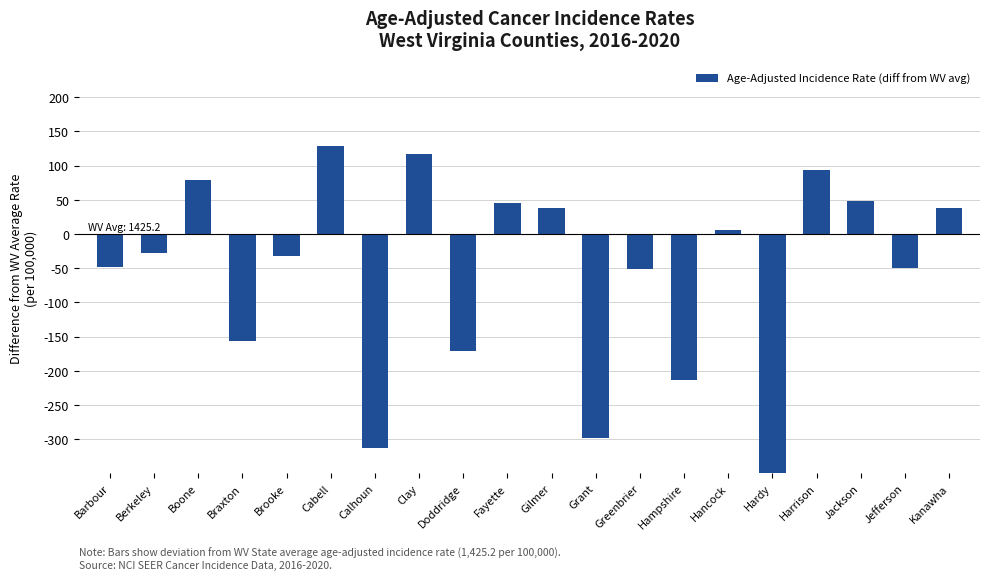

What is the difference between the maximum and minimum values?

547.7